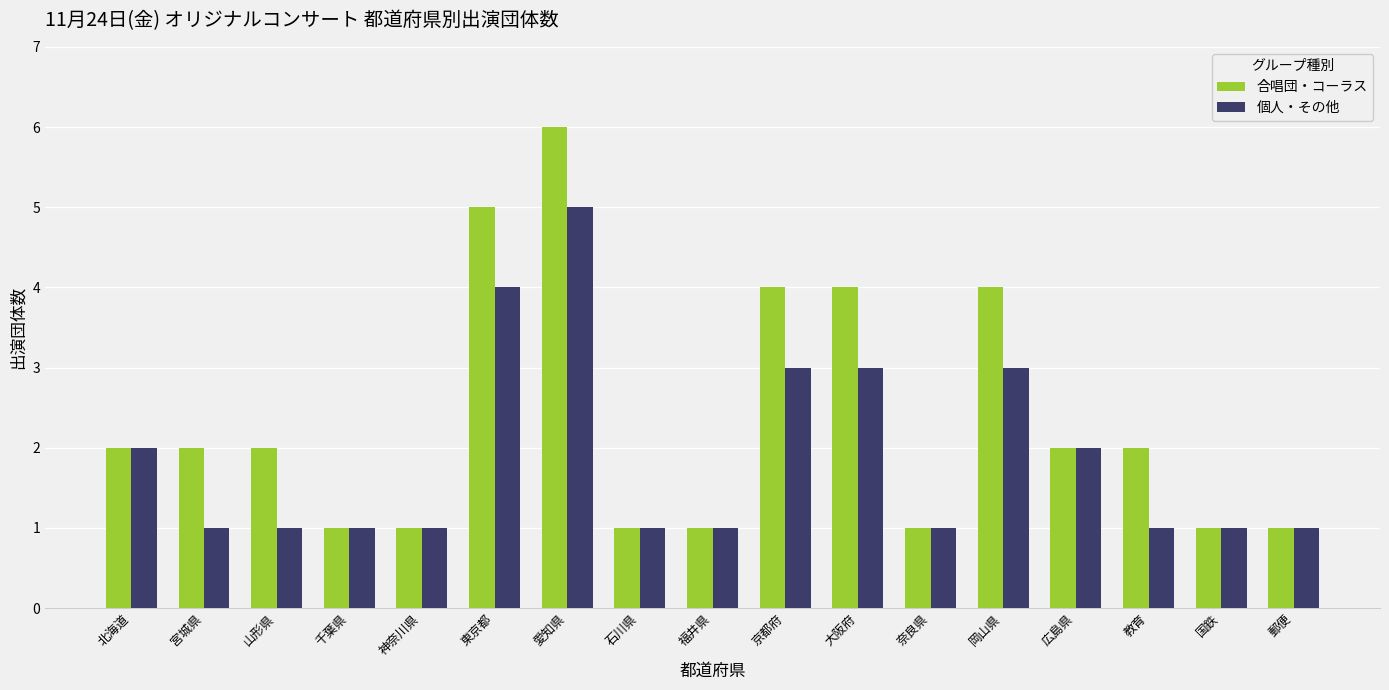

What position from the right is 国鉄?

2